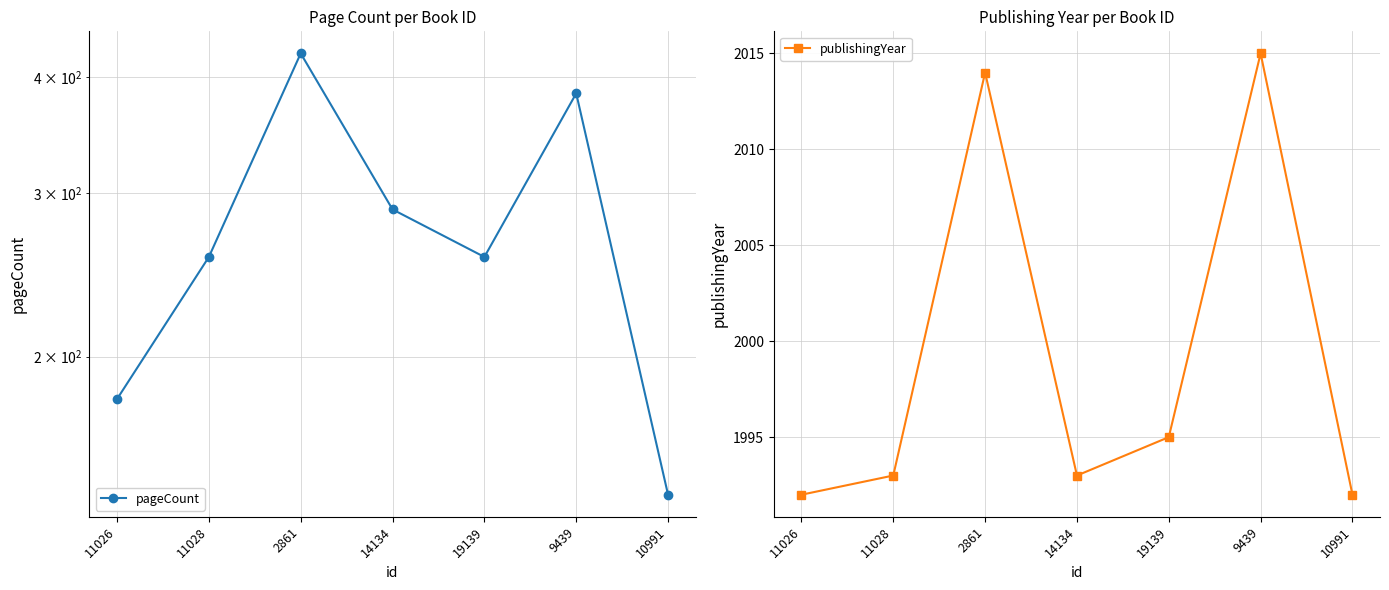

Which series has the largest total across all categories?

publishingYear